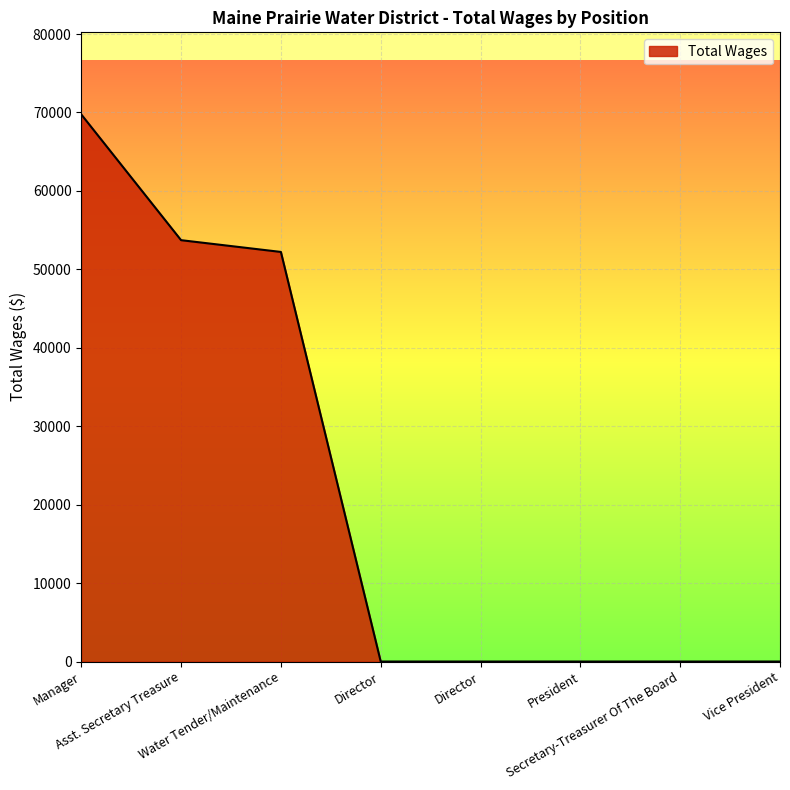

Does the chart display data point markers on the line(s)?

No